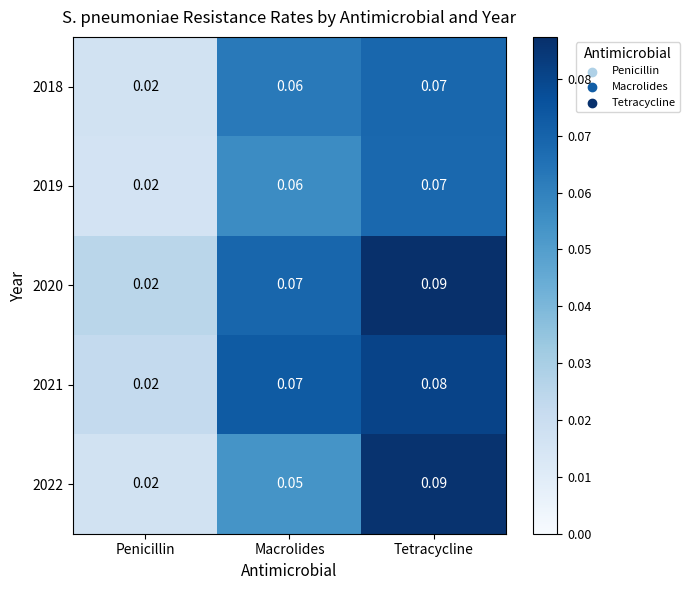

At which label is 2018 closest to 0?

Penicillin